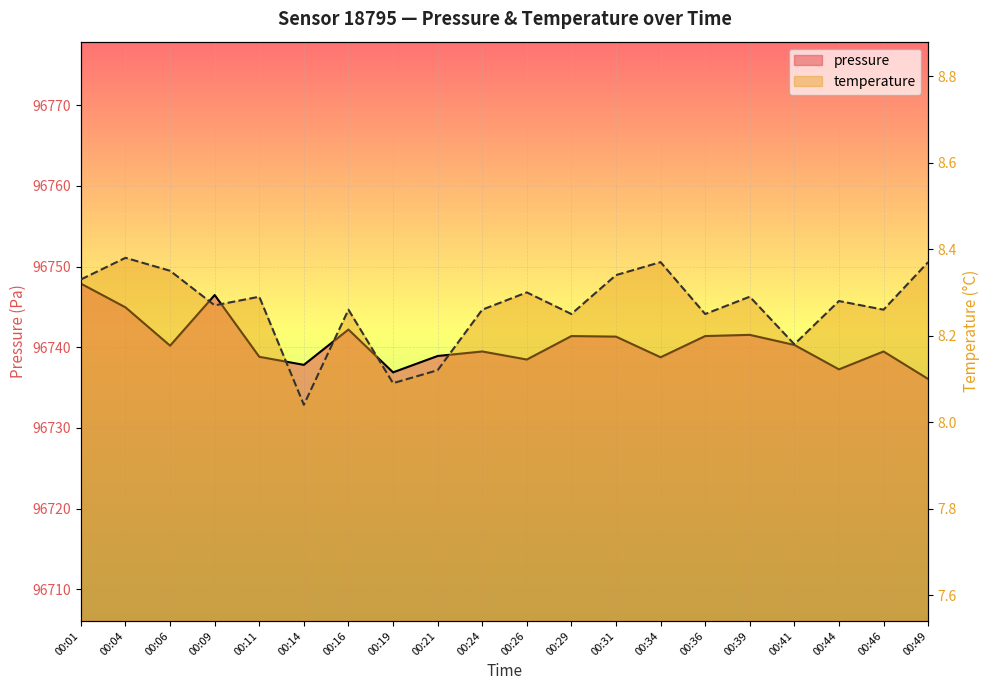

What is the difference between the maximum and second lowest values in the pressure series?

11.0